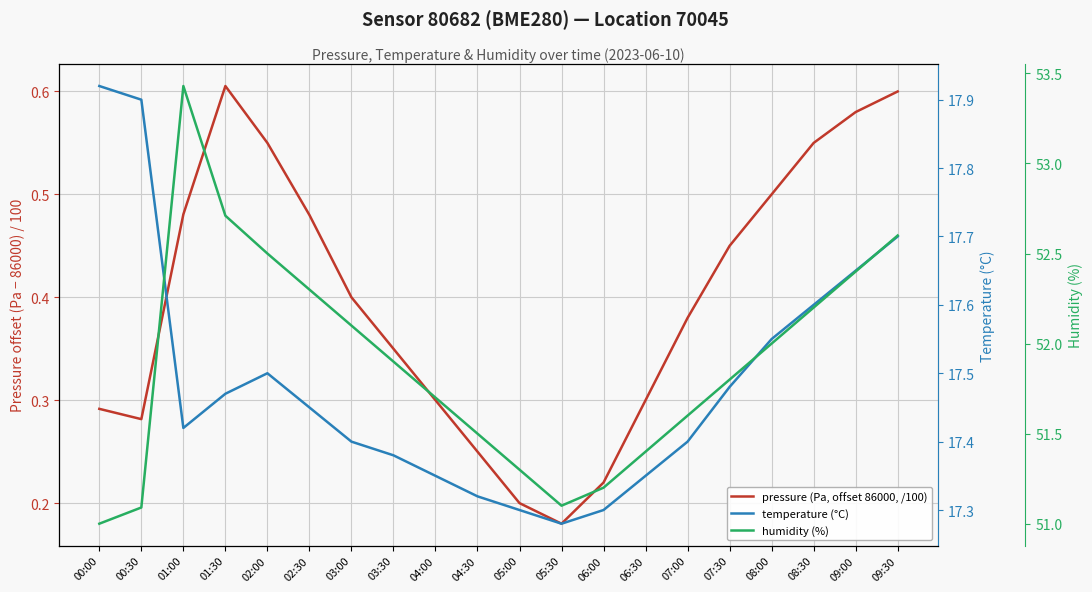

What is the smallest value displayed?

0.2